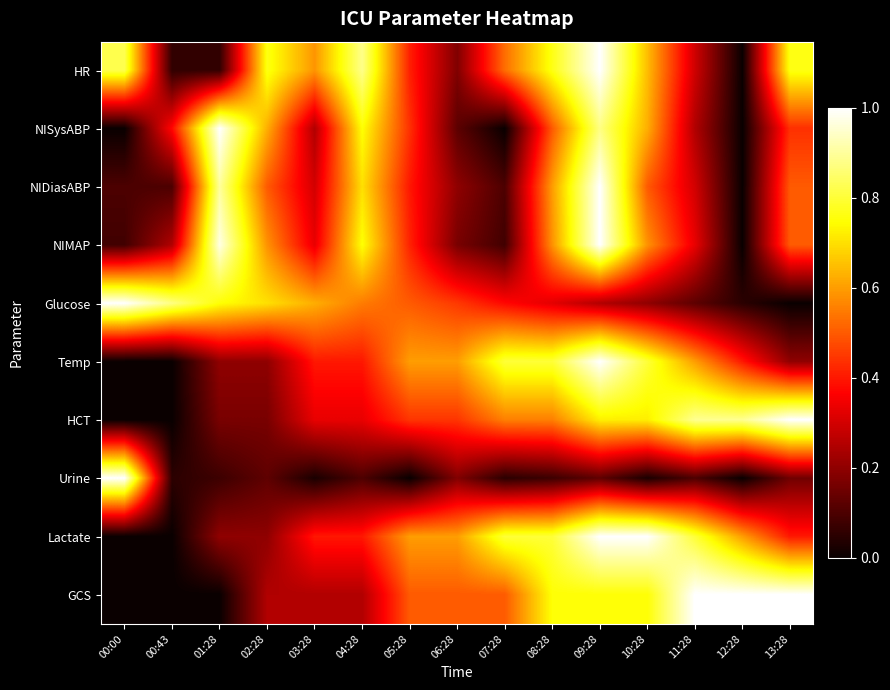

Reading left to right, list all the values displayed in this chart.

HR: 00:00=0.8	00:43=0.1	01:28=0.1	02:28=0.8	03:28=0.6	04:28=0.9	05:28=0.4	06:28=0.2	07:28=0.5	08:28=0.8	09:28=1.0	10:28=0.6	11:28=0.3	12:28=0.0	13:28=0.8
NISysABP: 00:00=0.0	00:43=0.4	01:28=1.0	02:28=0.6	03:28=0.2	04:28=0.8	05:28=0.4	06:28=0.1	07:28=0.0	08:28=0.5	09:28=0.9	10:28=0.6	11:28=0.2	12:28=0.0	13:28=0.4
NIDiasABP: 00:00=0.1	00:43=0.1	01:28=0.9	02:28=0.5	03:28=0.3	04:28=0.7	05:28=0.4	06:28=0.2	07:28=0.1	08:28=0.6	09:28=1.0	10:28=0.5	11:28=0.3	12:28=0.0	13:28=0.5
NIMAP: 00:00=0.1	00:43=0.2	01:28=1.0	02:28=0.6	03:28=0.3	04:28=0.8	05:28=0.4	06:28=0.2	07:28=0.1	08:28=0.6	09:28=1.0	10:28=0.6	11:28=0.3	12:28=0.0	13:28=0.5
Glucose: 00:00=1.0	00:43=0.9	01:28=0.8	02:28=0.7	03:28=0.6	04:28=0.6	05:28=0.5	06:28=0.5	07:28=0.4	08:28=0.3	09:28=0.2	10:28=0.2	11:28=0.1	12:28=0.1	13:28=0.0
Temp: 00:00=0.0	00:43=0.0	01:28=0.2	02:28=0.2	03:28=0.4	04:28=0.4	05:28=0.6	06:28=0.6	07:28=0.8	08:28=0.8	09:28=1.0	10:28=0.8	11:28=0.6	12:28=0.4	13:28=0.2
HCT: 00:00=0.0	00:43=0.0	01:28=0.2	02:28=0.2	03:28=0.3	04:28=0.3	05:28=0.4	06:28=0.4	07:28=0.6	08:28=0.6	09:28=0.7	10:28=0.7	11:28=0.9	12:28=0.9	13:28=1.0
Urine: 00:00=1.0	00:43=0.1	01:28=0.1	02:28=0.1	03:28=0.0	04:28=0.1	05:28=0.0	06:28=0.2	07:28=0.1	08:28=0.1	09:28=0.1	10:28=0.0	11:28=0.1	12:28=0.0	13:28=0.2
Lactate: 00:00=0.0	00:43=0.0	01:28=0.2	02:28=0.2	03:28=0.4	04:28=0.4	05:28=0.6	06:28=0.6	07:28=0.8	08:28=0.8	09:28=1.0	10:28=1.0	11:28=0.8	12:28=0.6	13:28=0.4
GCS: 00:00=0.0	00:43=0.0	01:28=0.0	02:28=0.2	03:28=0.2	04:28=0.2	05:28=0.5	06:28=0.5	07:28=0.5	08:28=0.8	09:28=0.8	10:28=0.8	11:28=1.0	12:28=1.0	13:28=1.0